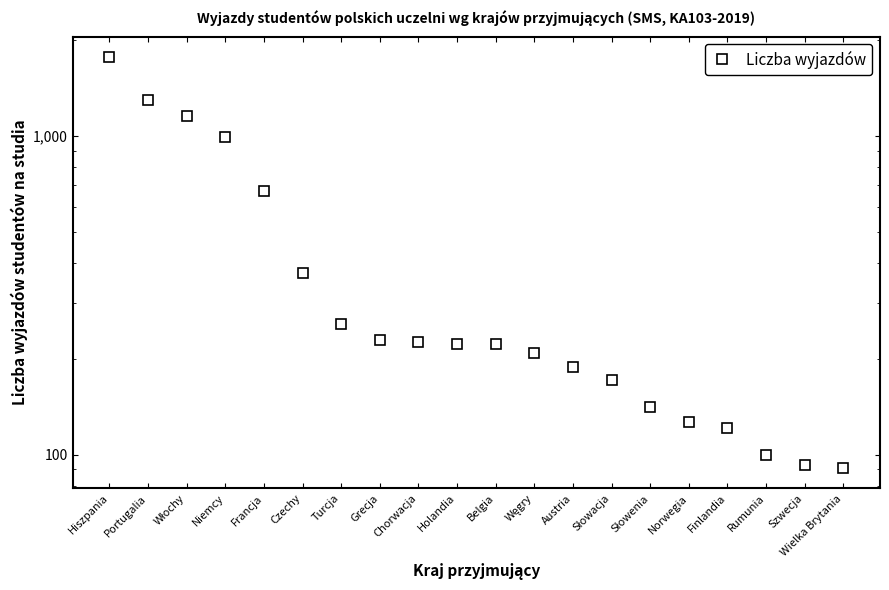

Reading left to right, extract all data points from this chart.

1767	1299	1157	994	674	371	257	230	226	223	222	208	188	172	141	127	121	100	93	91